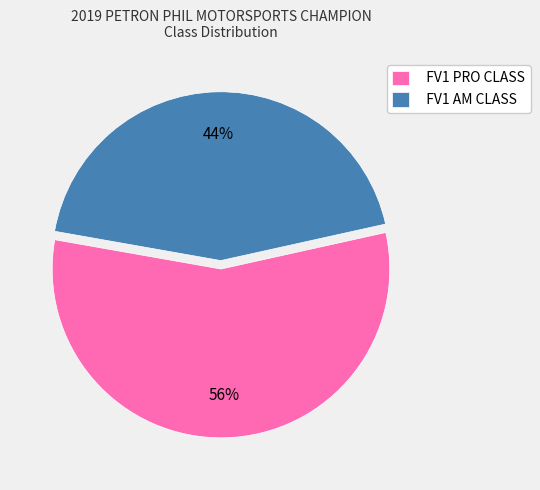

Which category has the smallest portion of the pie?

FV1 AM CLASS